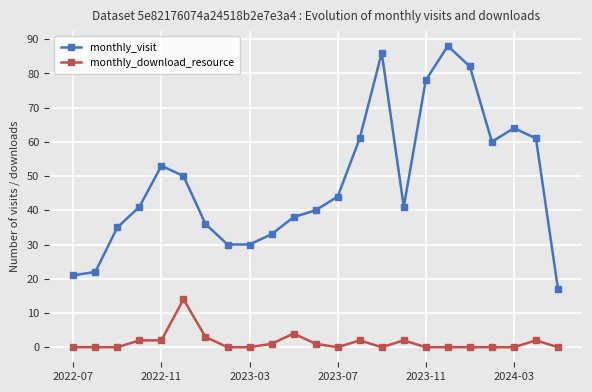

True or false: monthly_download_resource has more than 0 points higher than both neighbors.

True